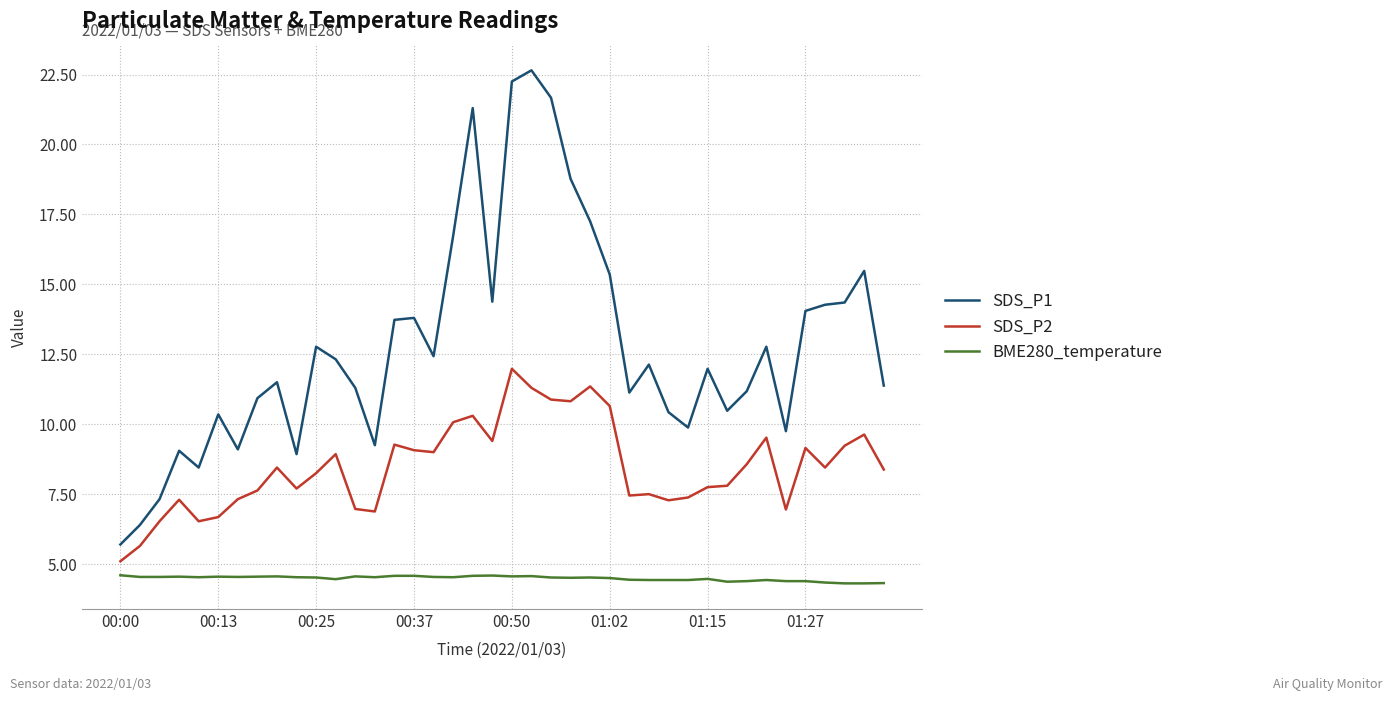

Which series has the widest spread of values?

SDS_P1